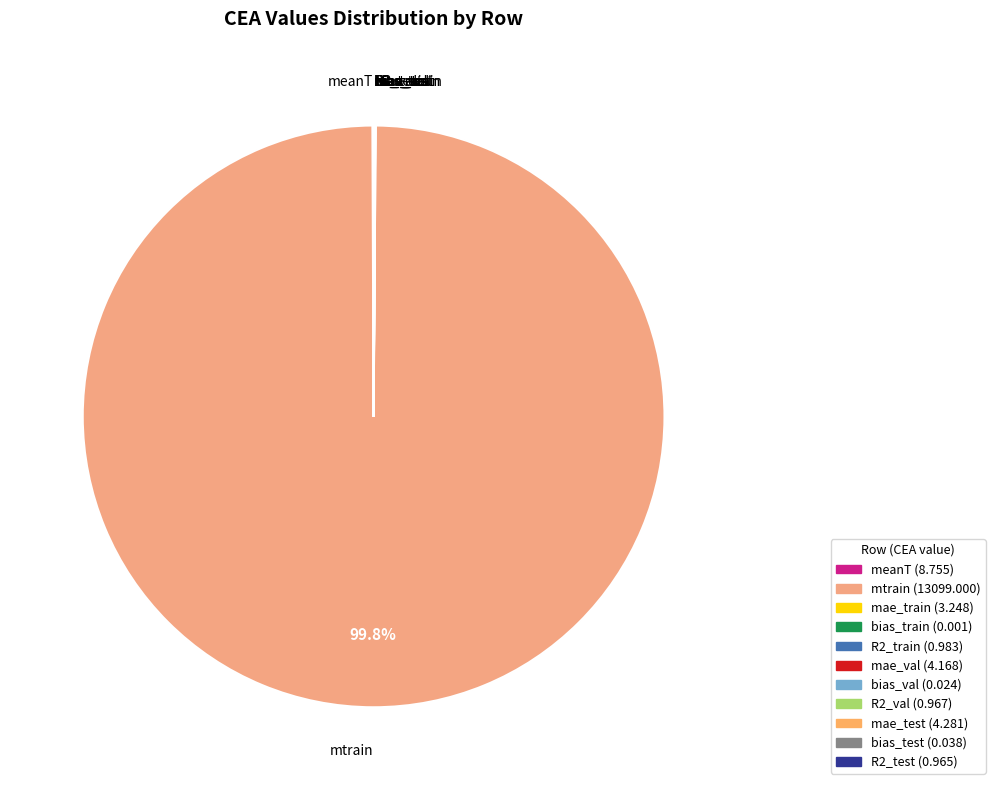

Does mtrain represent more than half of the total?

Yes